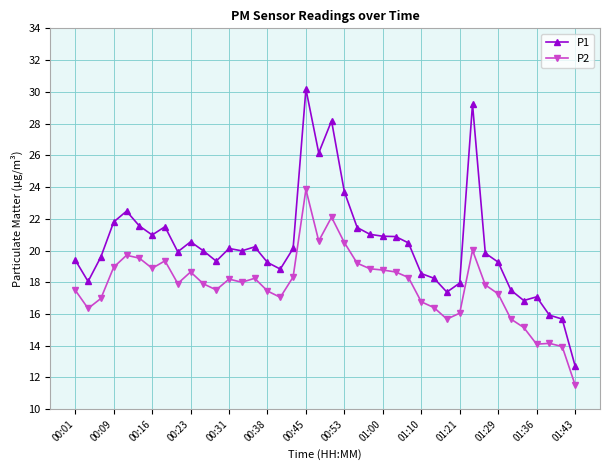

True or false: P1 and P2 intersect in this chart.

False